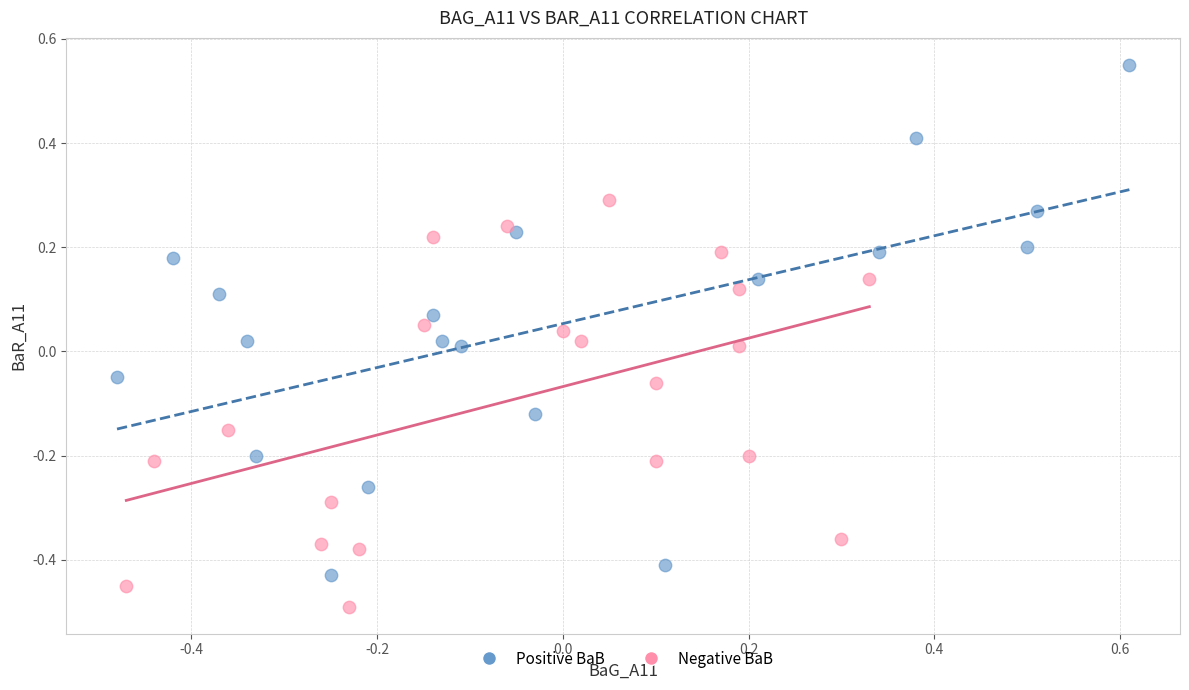

What are all the series names shown in the legend?

Positive BaB, Negative BaB